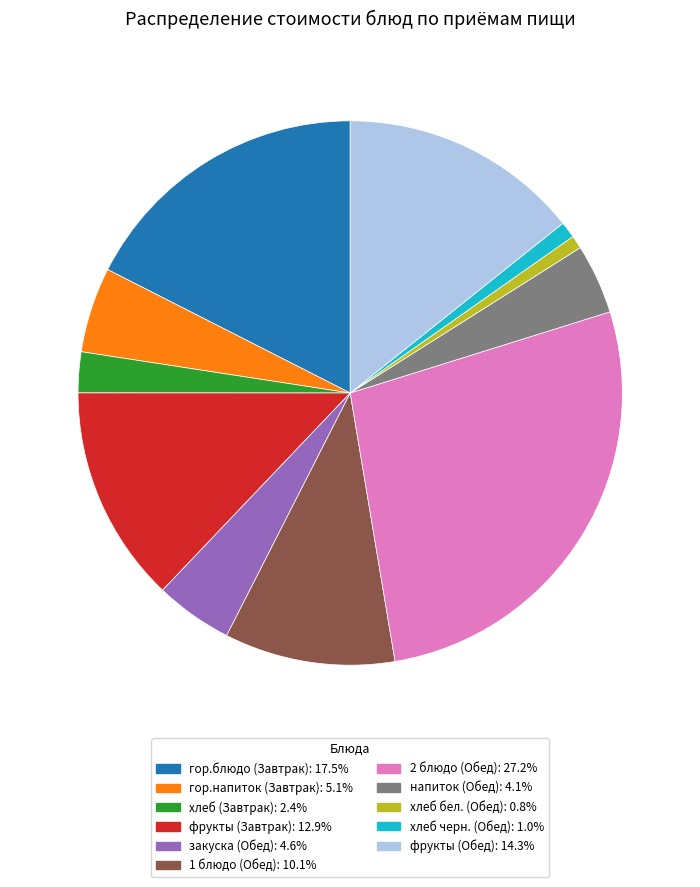

Does any single category account for the majority?

No